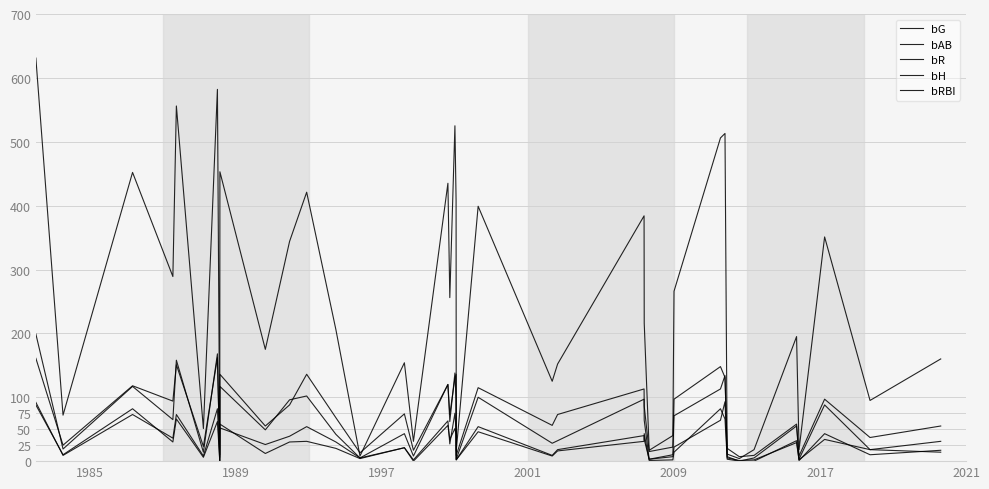

Which series has the largest range (max minus min)?

bAB